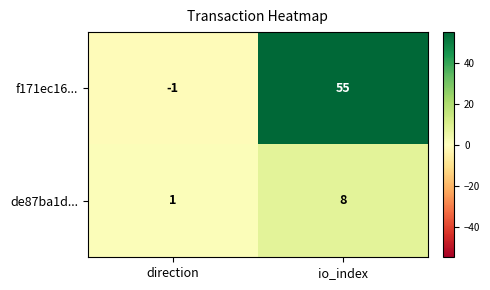

Reading left to right, list all the values displayed in this chart.

f171ec16...: -1	55
de87ba1d...: 1	8